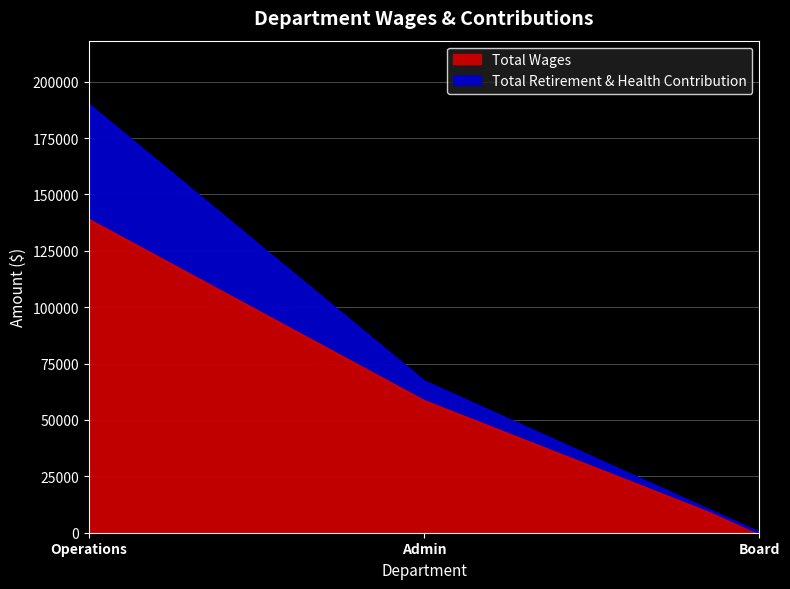

True or false: Total Wages has a value of 138682.8 at Operations.

True